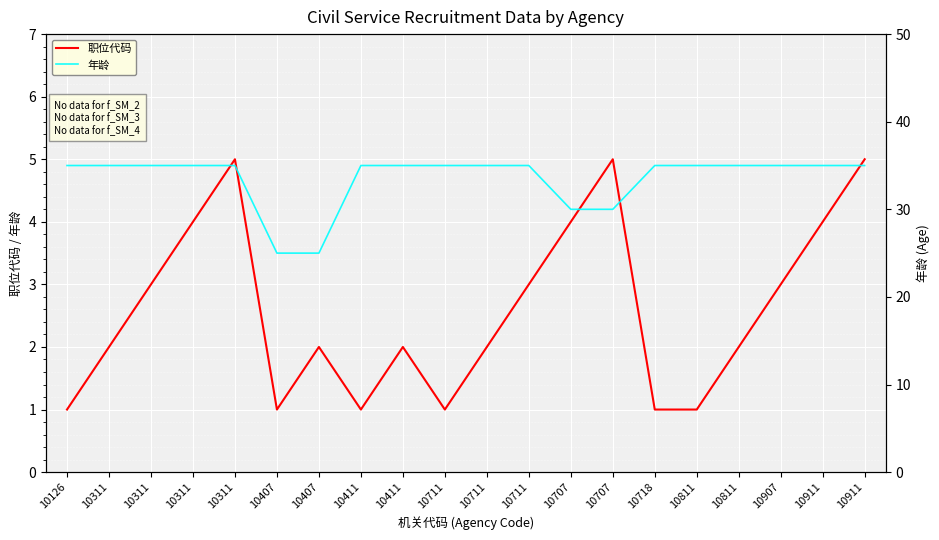

How many data points in 职位代码 are less than 2?

6